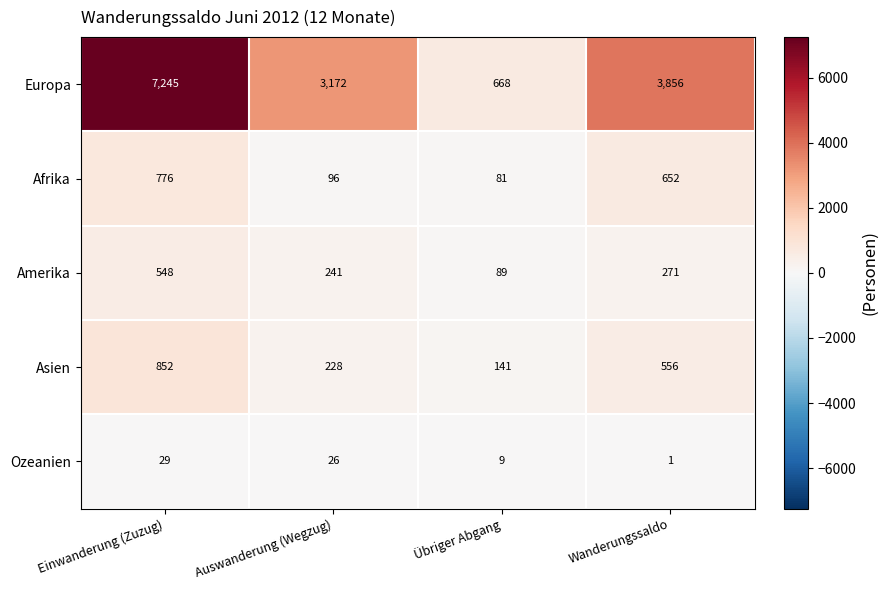

What is the total value across all series at Einwanderung (Zuzug)?

9450